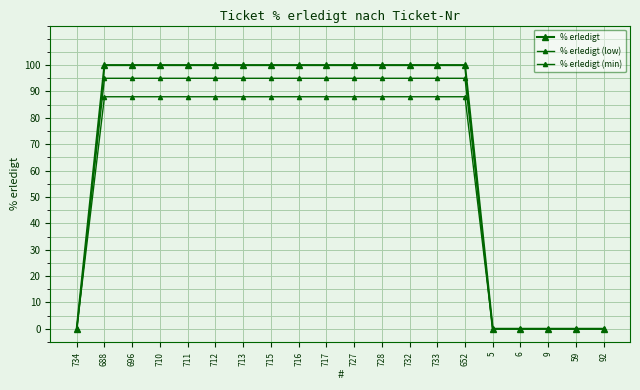

Count the number of data series in this chart.

3